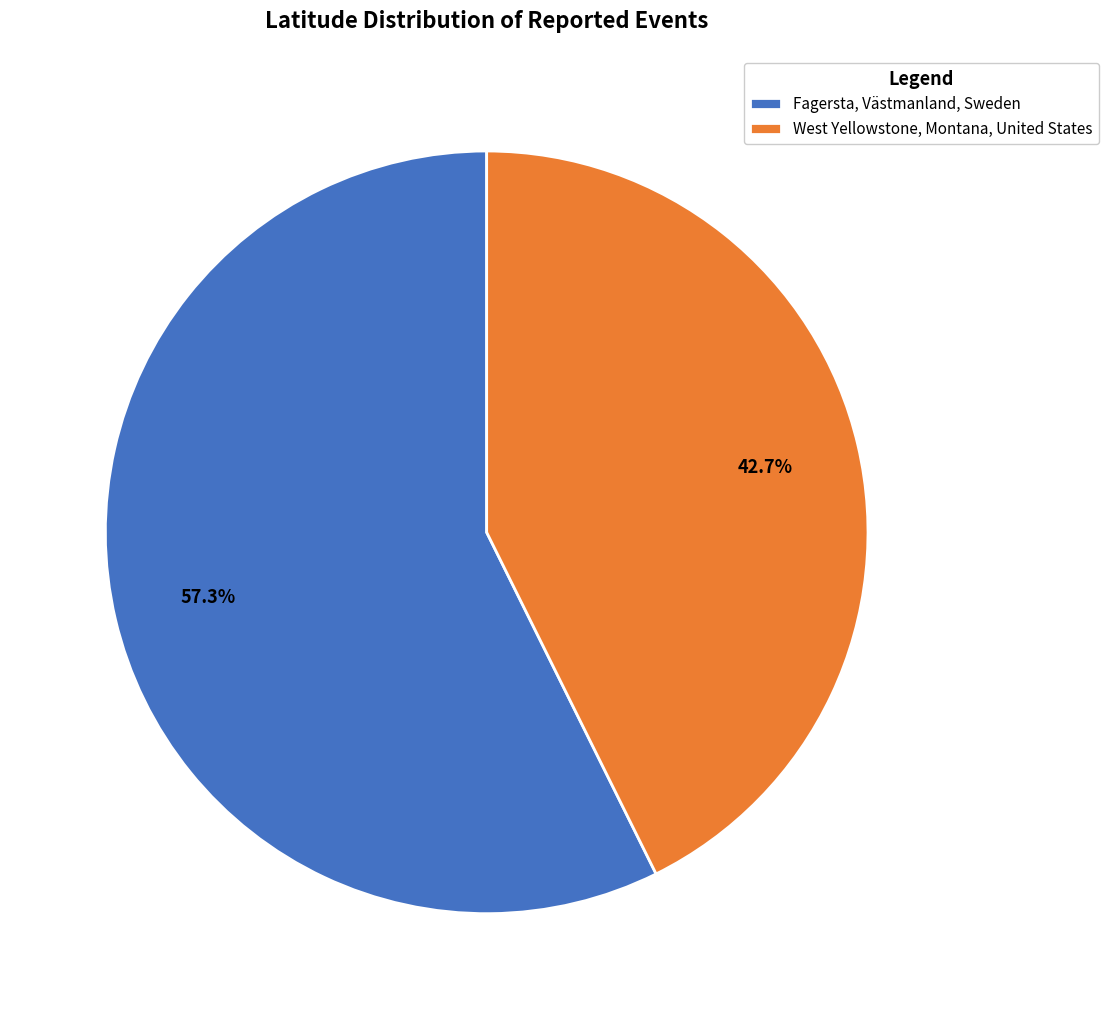

Which slice is the largest?

Fagersta, Västmanland, Sweden